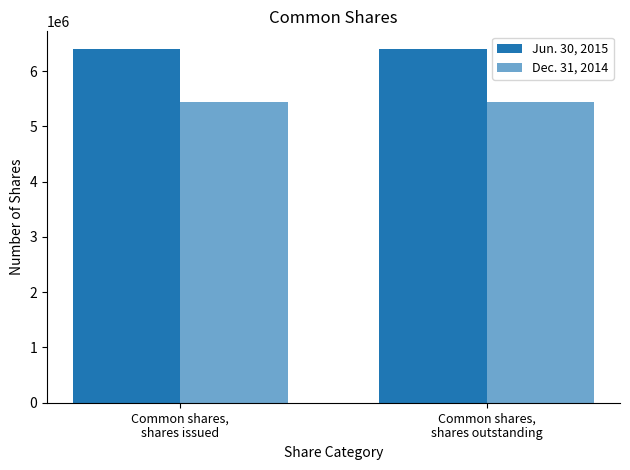

Reading right to left, extract all data points from this chart.

Jun. 30, 2015: 6400796	6400796
Dec. 31, 2014: 5447528	5447528